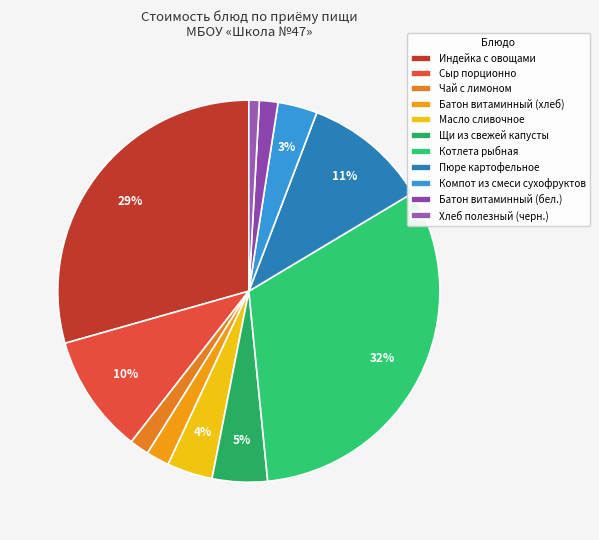

Count the number of slices in the pie.

11